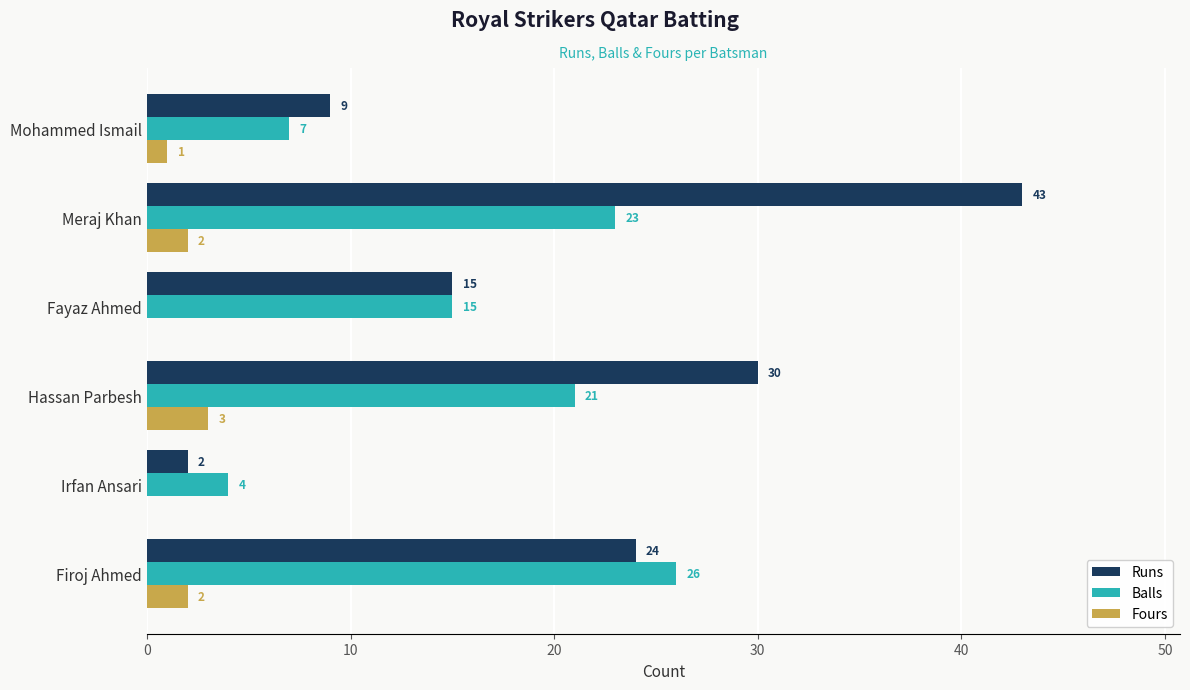

At which label is Runs closest to 22?

Firoj Ahmed